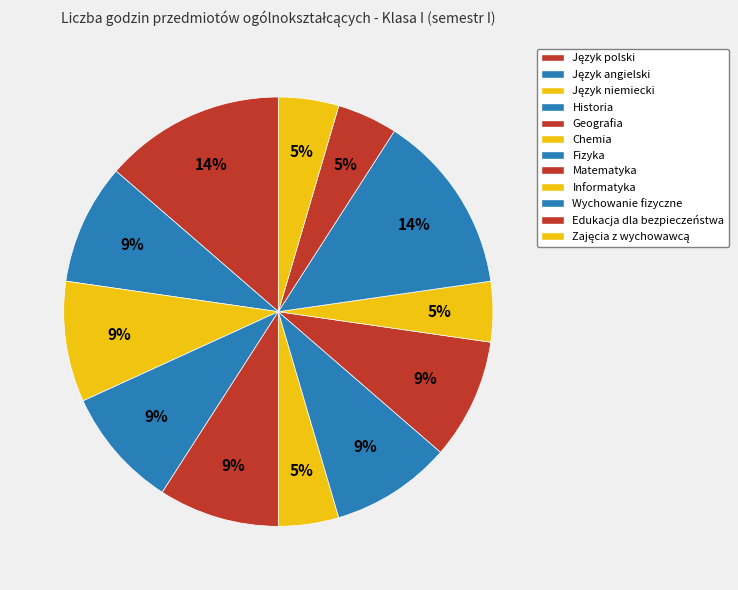

To the nearest percent, what is the difference between the Matematyka and Edukacja dla bezpieczeństwa slice percentages?

5%